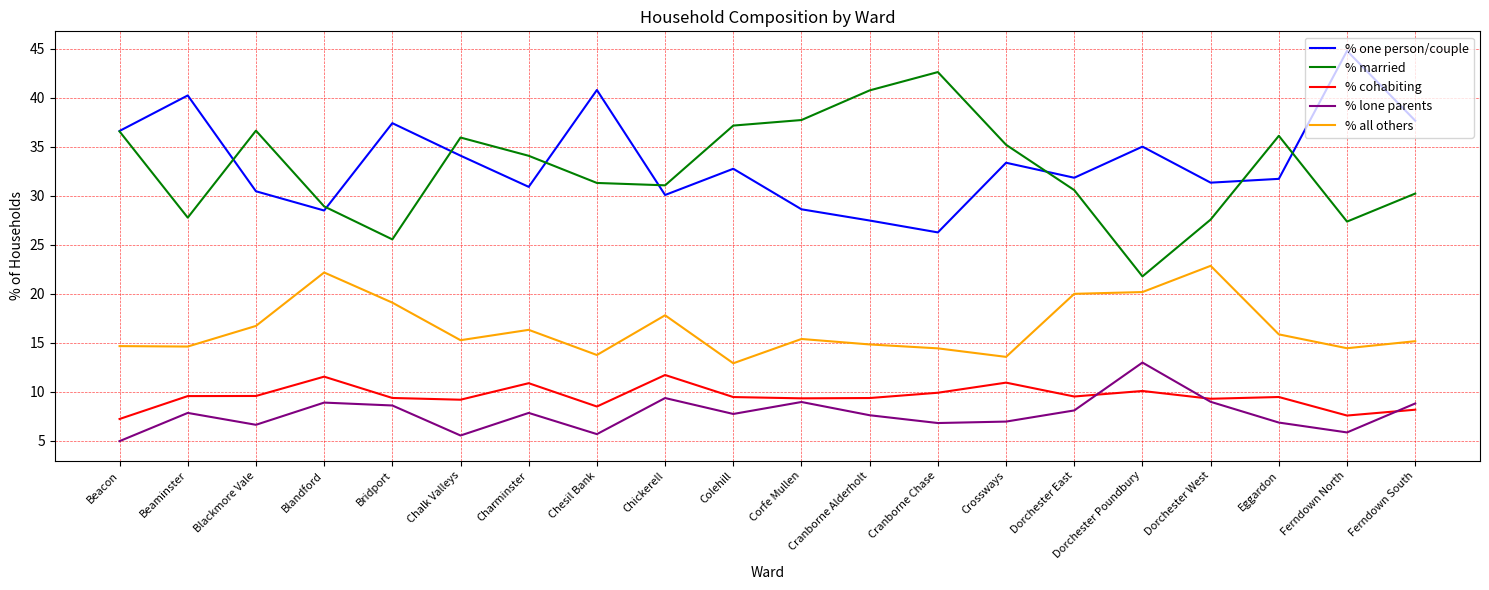

At Crossways, list the series in order from smallest to largest.

% lone parents, % cohabiting, % all others, % one person/couple, % married